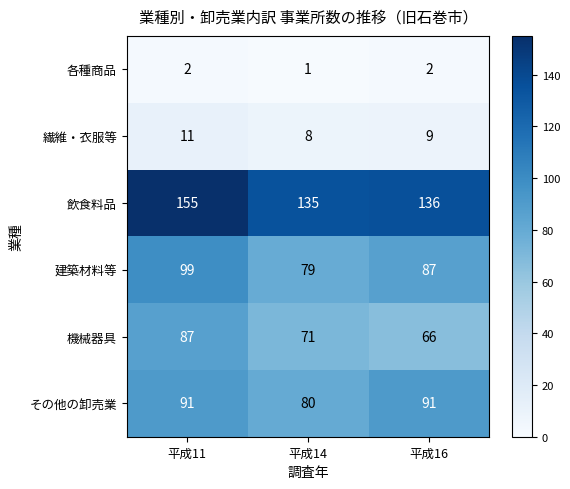

What is the approximate value of その他の卸売業 at 平成14?

80